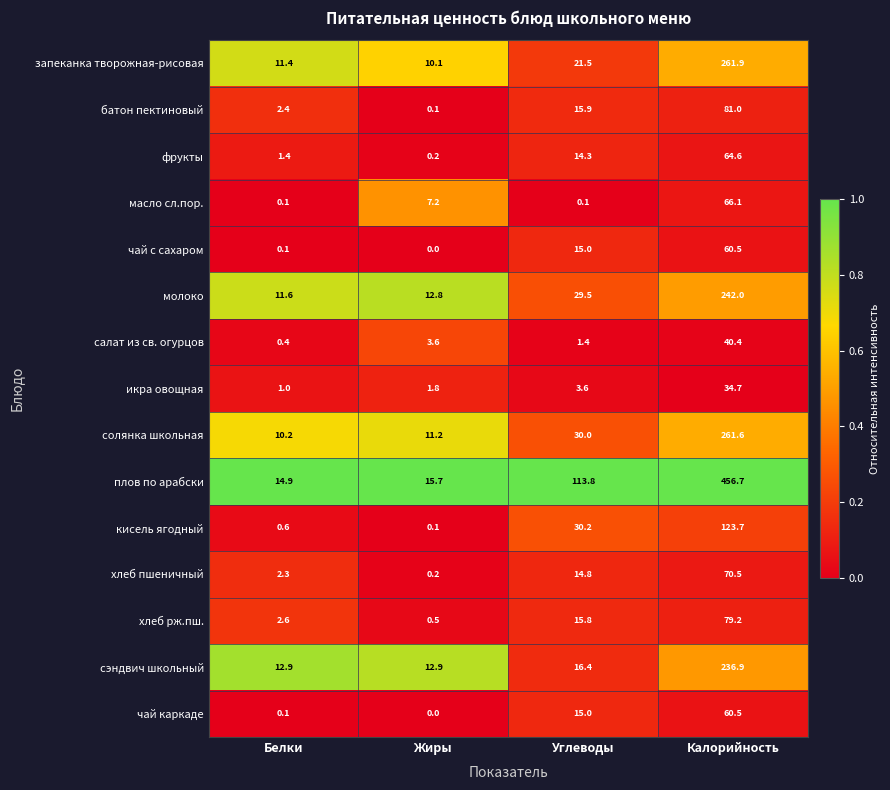

Between Белки and Калорийность, which series saw the biggest shift?

плов по арабски